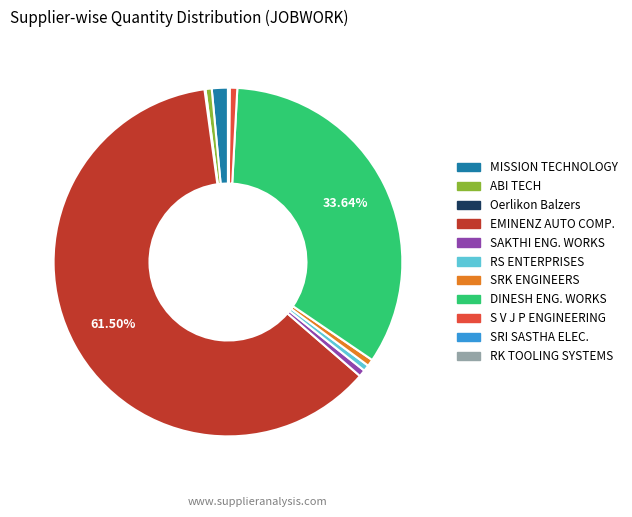

Does any single category account for the majority?

Yes